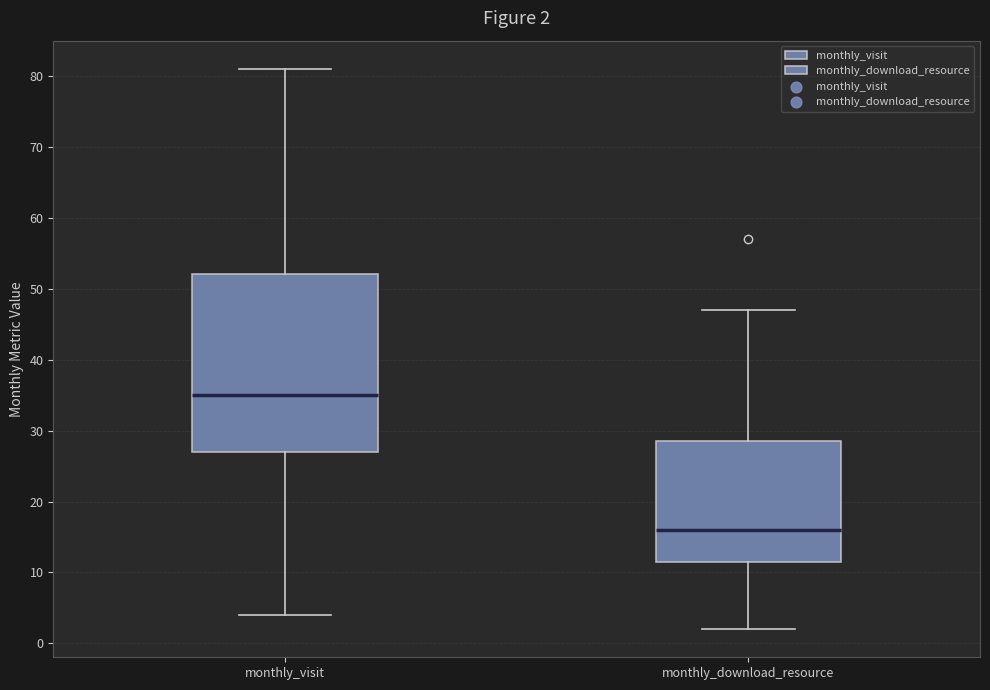

Comparing the boxes themselves (not the whiskers), which one is the tallest?

monthly_visit